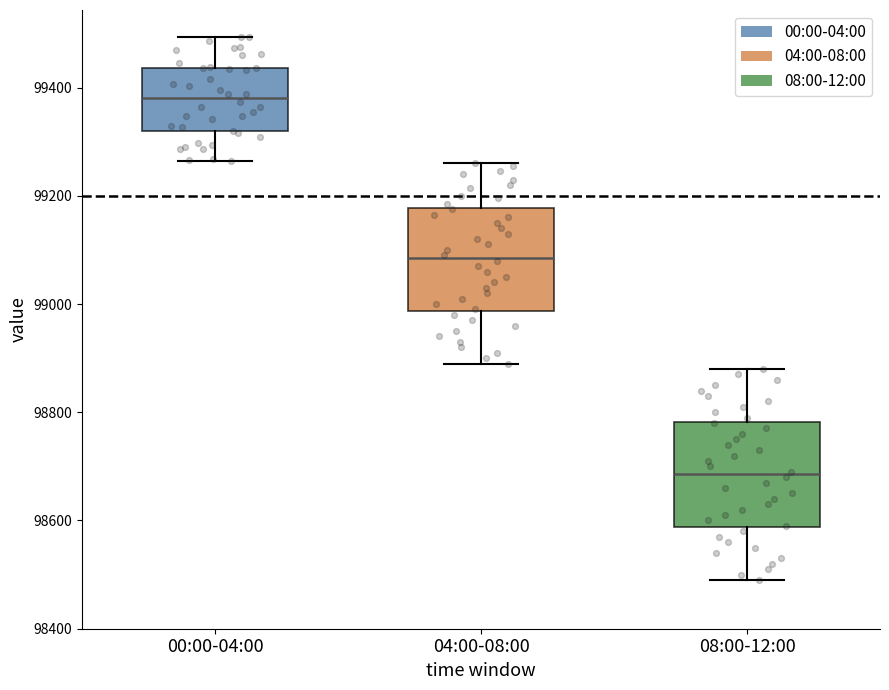

Reading left to right, read every box against the y-axis: the position of its median line, the range the box covers, and the ends of its whiskers. The values are not printed on the chart, so give them approximately, as read against the axis.

00:00-04:00: median 99380, box 99320 to 99440, whiskers 99260 to 99500
04:00-08:00: median 99080, box 98980 to 99180, whiskers 98900 to 99260
08:00-12:00: median 98680, box 98580 to 98780, whiskers 98500 to 98880